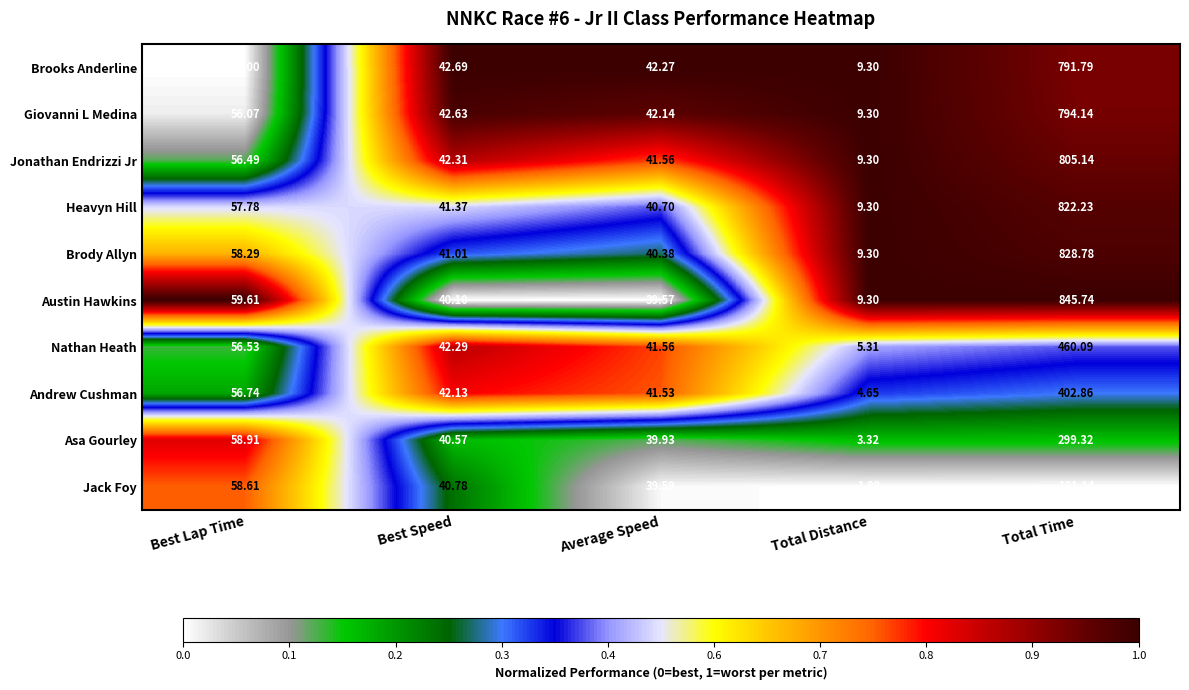

How many data points in Heavyn Hill are less than 41?

2